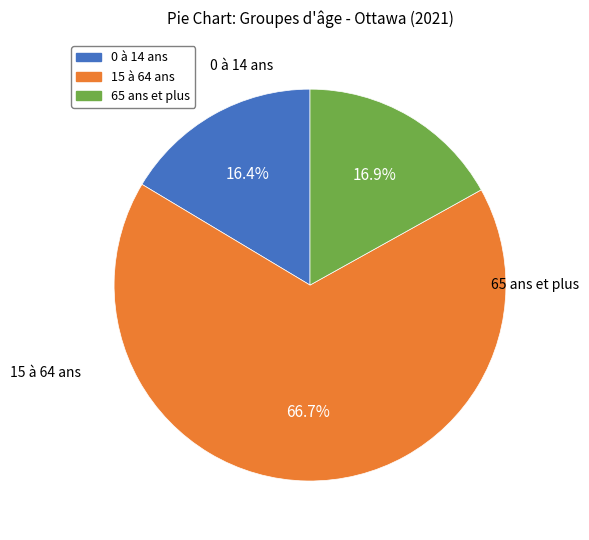

What is the ratio of the value at 0 à 14 ans to the value at 15 à 64 ans?

0.2